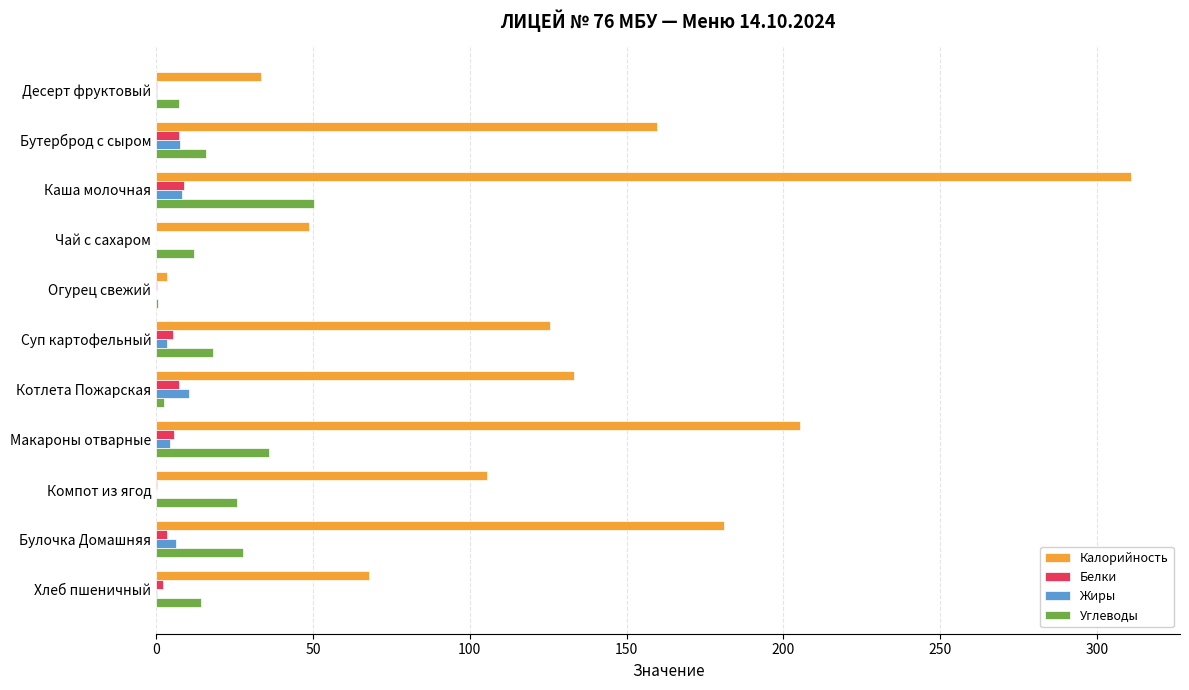

Which label corresponds to the largest value in the chart?

Каша молочная